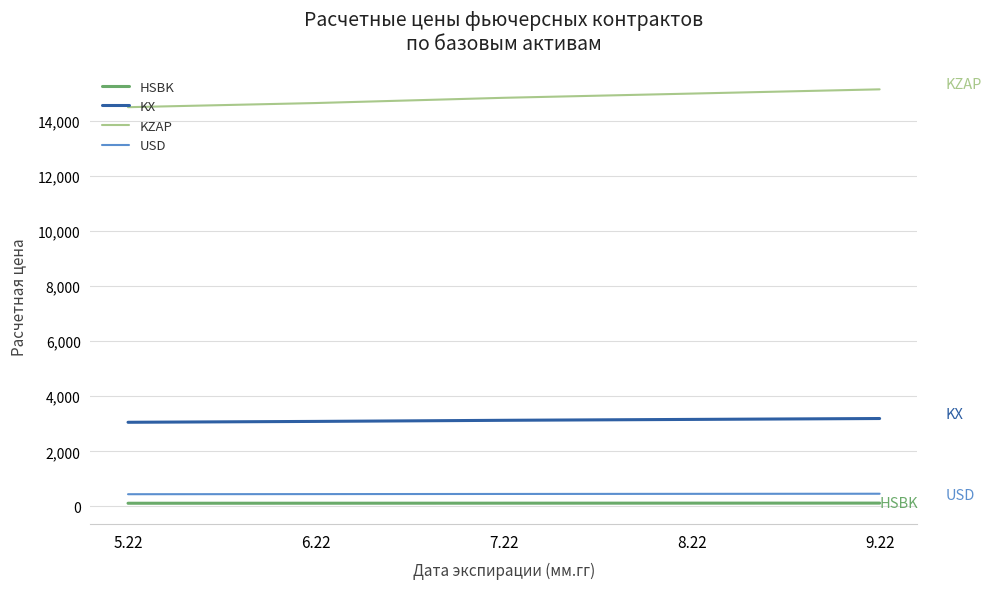

Is the value of USD at 9.22 greater than the value of KX at 5.22?

No